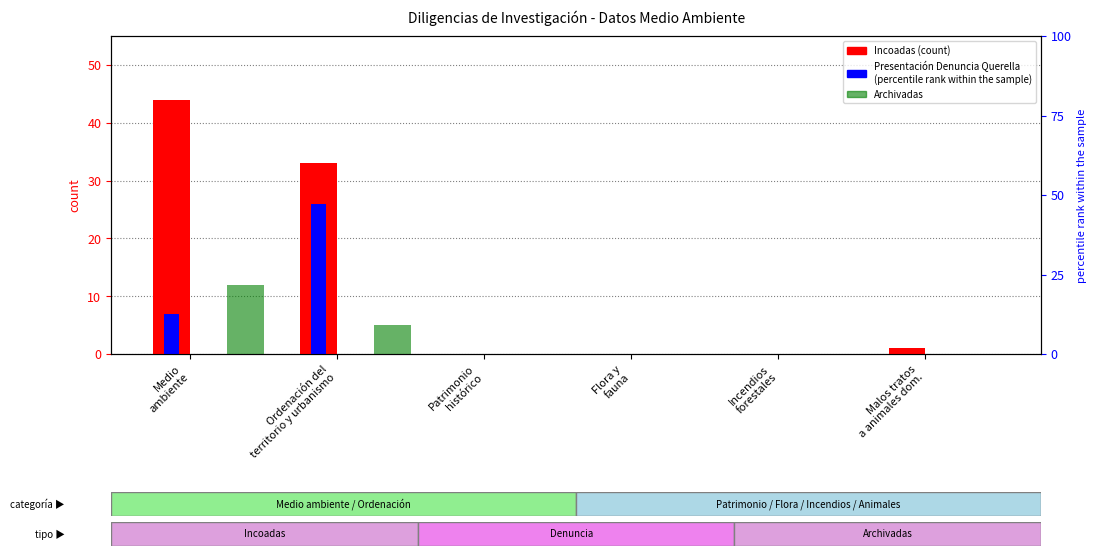

What is the label of the 6th bar from the left?

Malos tratos
a animales dom.